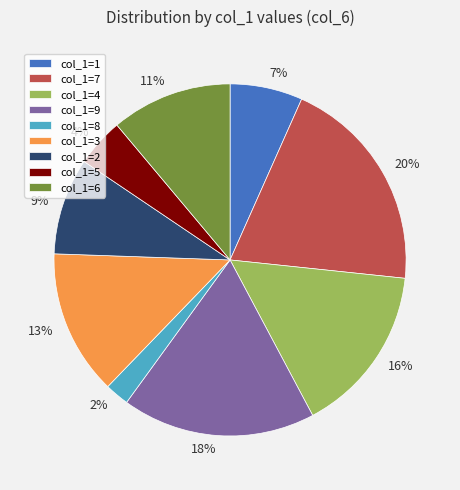

Does any single category account for the majority?

No